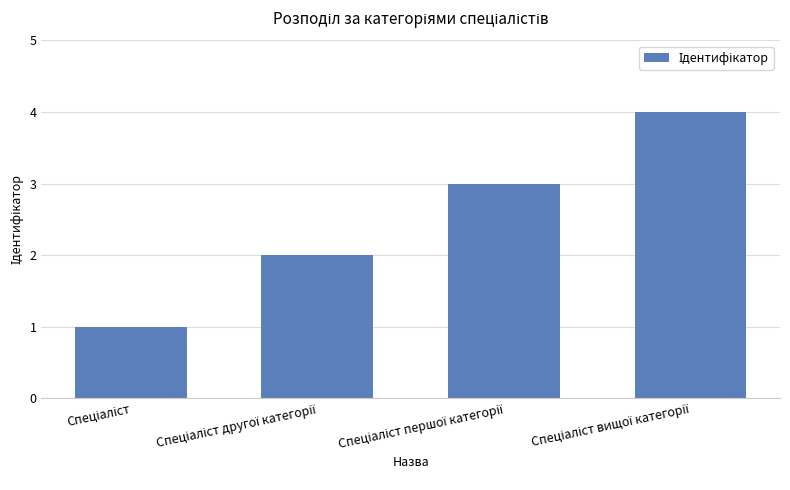

What is the difference between the maximum and minimum values?

3